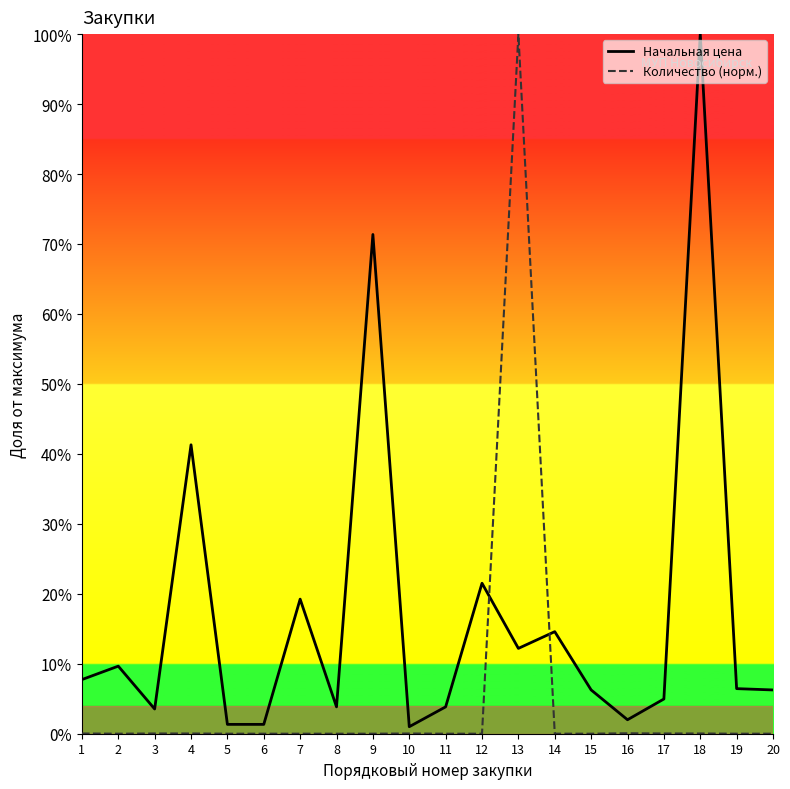

Reading left to right, list all the values displayed in this chart.

Начальная цена: 7.7	9.7	3.5	41.3	1.3	1.3	19.2	3.8	71.4	1.0	3.8	21.5	12.2	14.6	6.3	2.0	5.0	100.0	6.4	6.3
Количество (норм.): 0.0	0.0	0.0	0.0	0.0	0.0	0.0	0.0	0.0	0.0	0.0	0.0	100.0	0.0	0.0	0.1	0.0	0.0	0.0	0.0